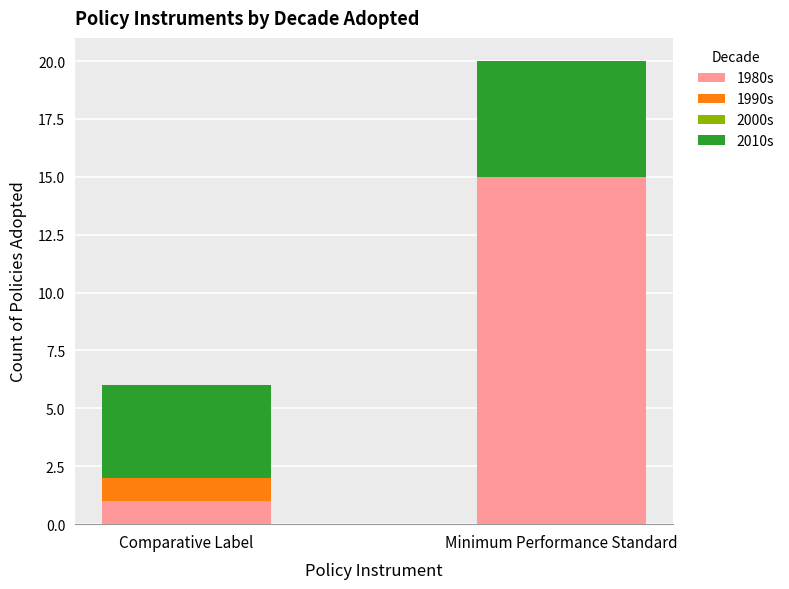

At which category is the sum across all series the highest?

Minimum Performance Standard